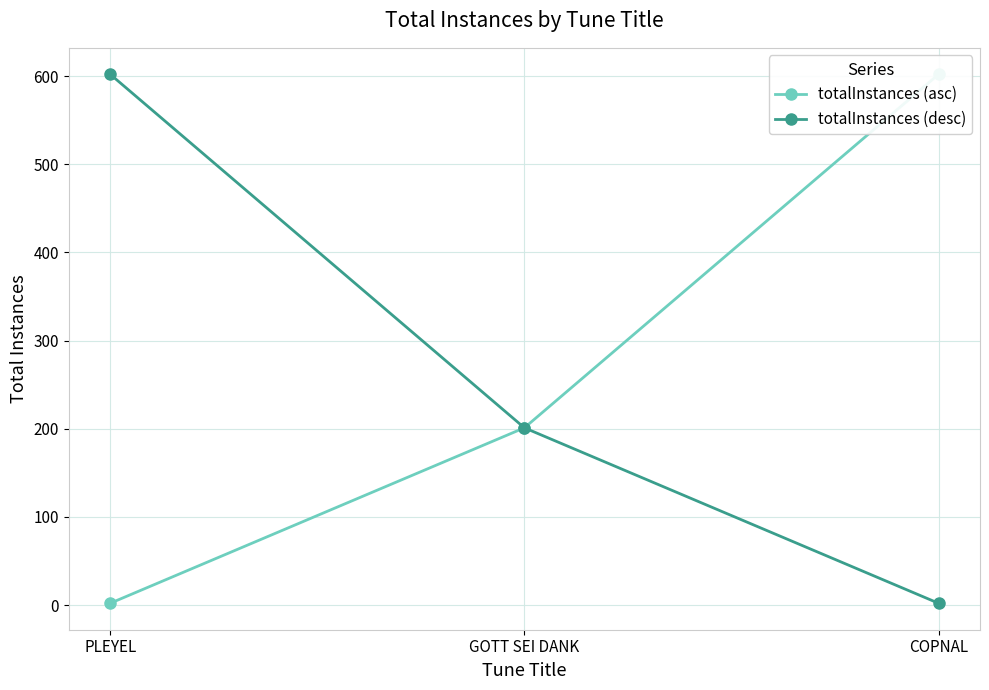

Reading left to right, what are all the values shown in this chart?

totalInstances (asc): PLEYEL=2	GOTT SEI DANK=201	COPNAL=602
totalInstances (desc): PLEYEL=602	GOTT SEI DANK=201	COPNAL=2